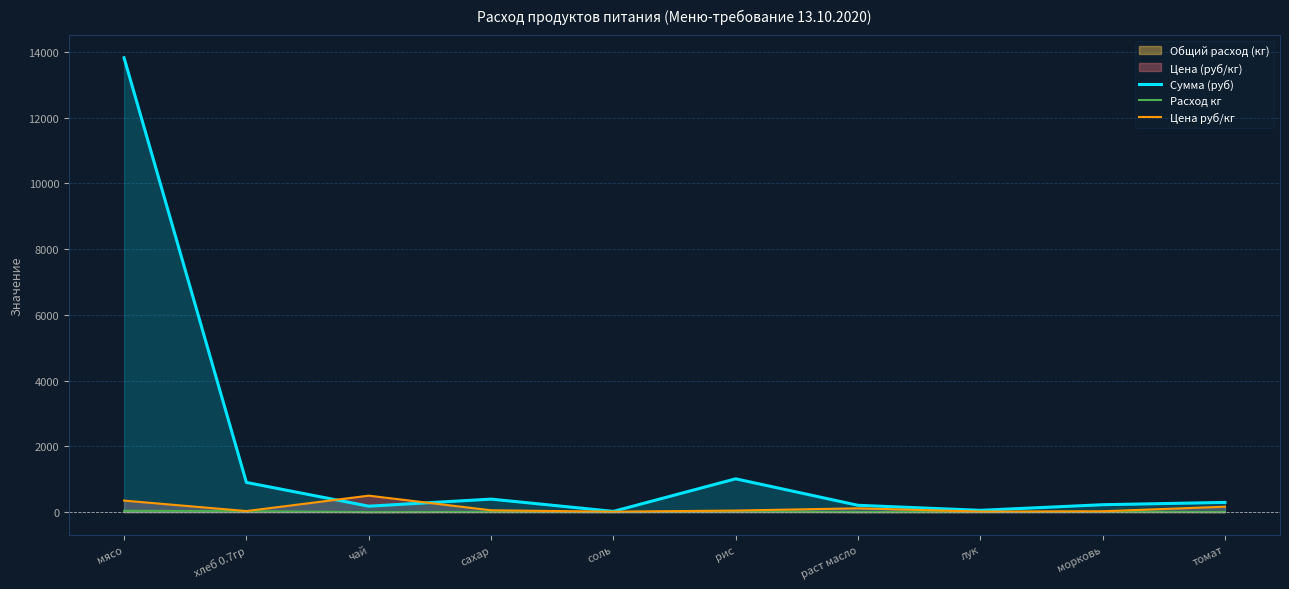

What is the difference between the highest and lowest values at сахар?

387.7